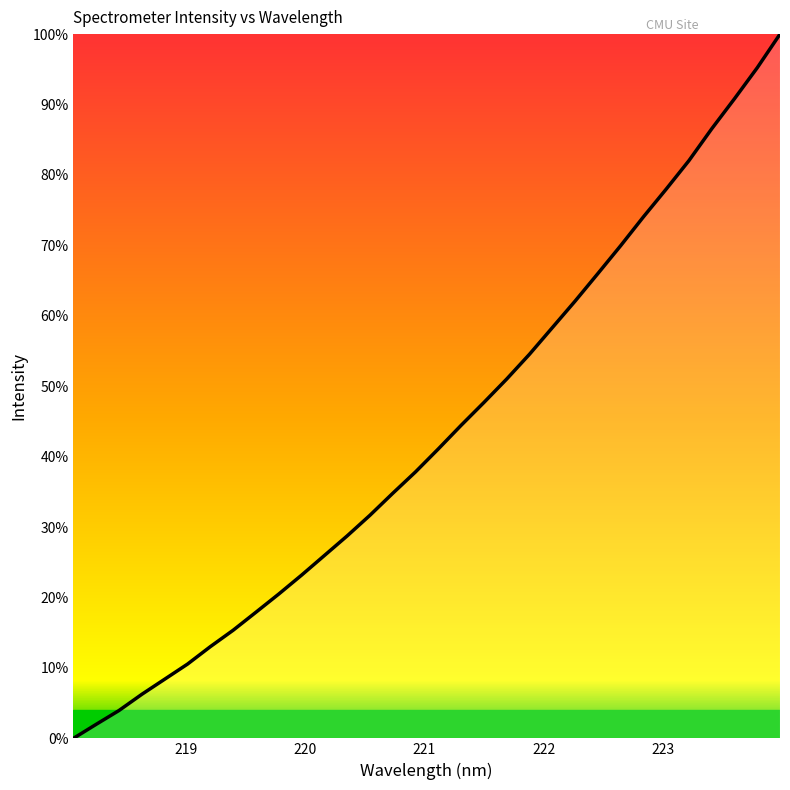

What is the maximum value shown in the chart?

100.0